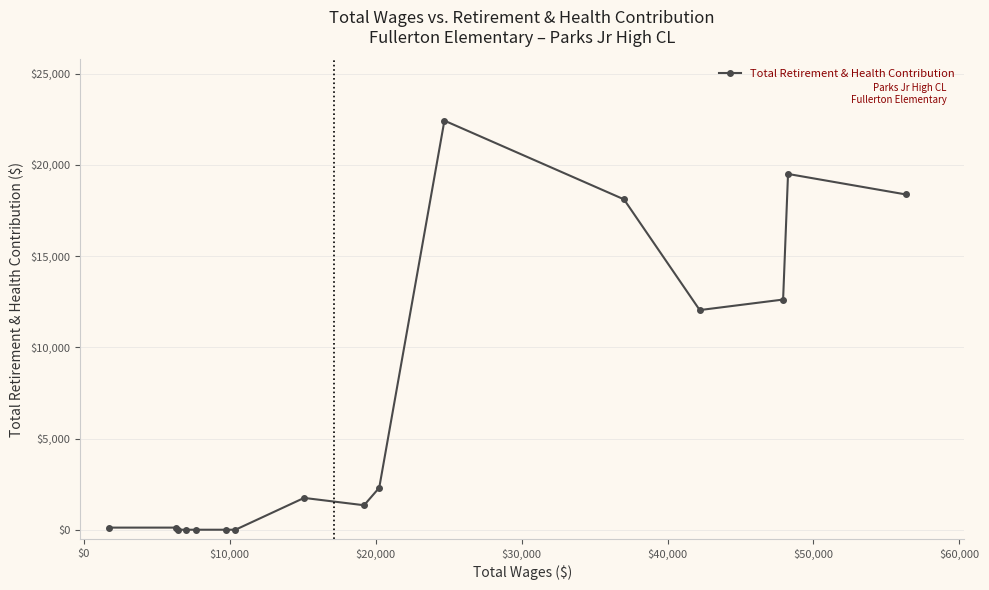

How many lines are shown in the chart?

1